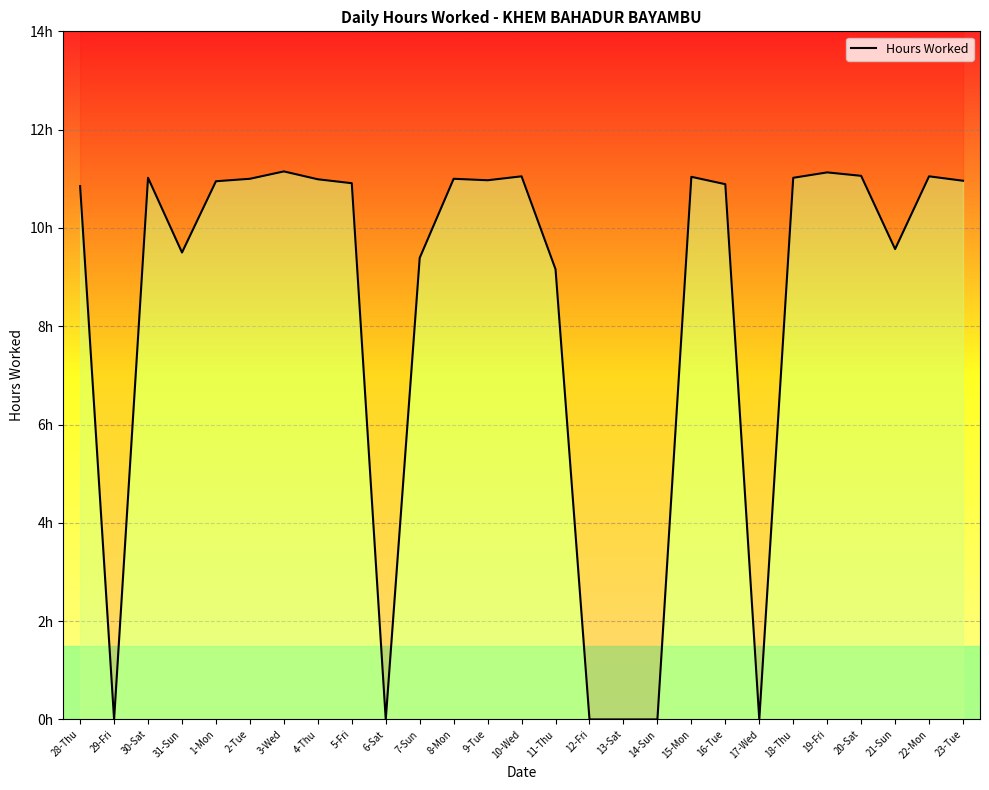

Reading right to left, list all the values displayed in this chart.

23-Tue=11.0	22-Mon=11.1	21-Sun=9.6	20-Sat=11.1	19-Fri=11.1	18-Thu=11.0	17-Wed=0.0	16-Tue=10.9	15-Mon=11.0	14-Sun=0.0	13-Sat=0.0	12-Fri=0.0	11-Thu=9.2	10-Wed=11.1	9-Tue=11.0	8-Mon=11.0	7-Sun=9.4	6-Sat=0.0	5-Fri=10.9	4-Thu=11.0	3-Wed=11.2	2-Tue=11.0	1-Mon=10.9	31-Sun=9.5	30-Sat=11.0	29-Fri=0.0	28-Thu=10.8